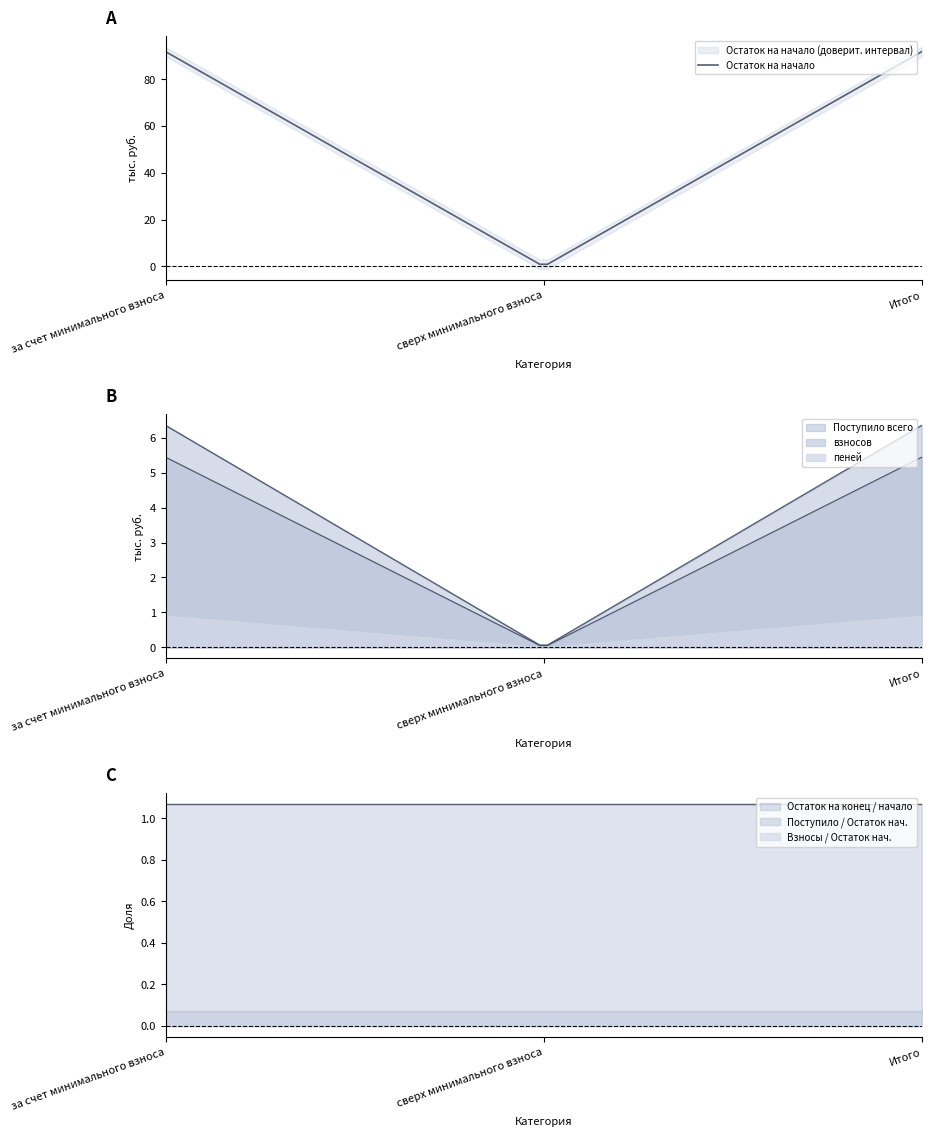

List the labels in order of Остаток на конец value, largest first.

за счет минимального взноса, Итого, сверх минимального взноса